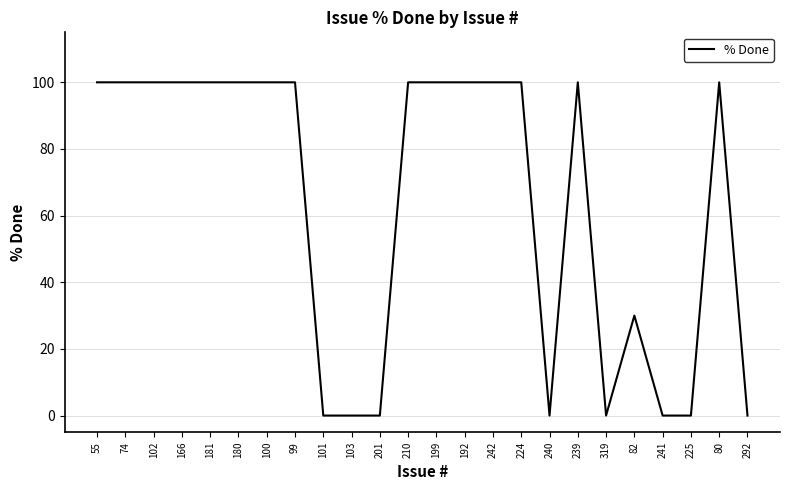

The chart shows a value of 161 at 166. True or false?

False